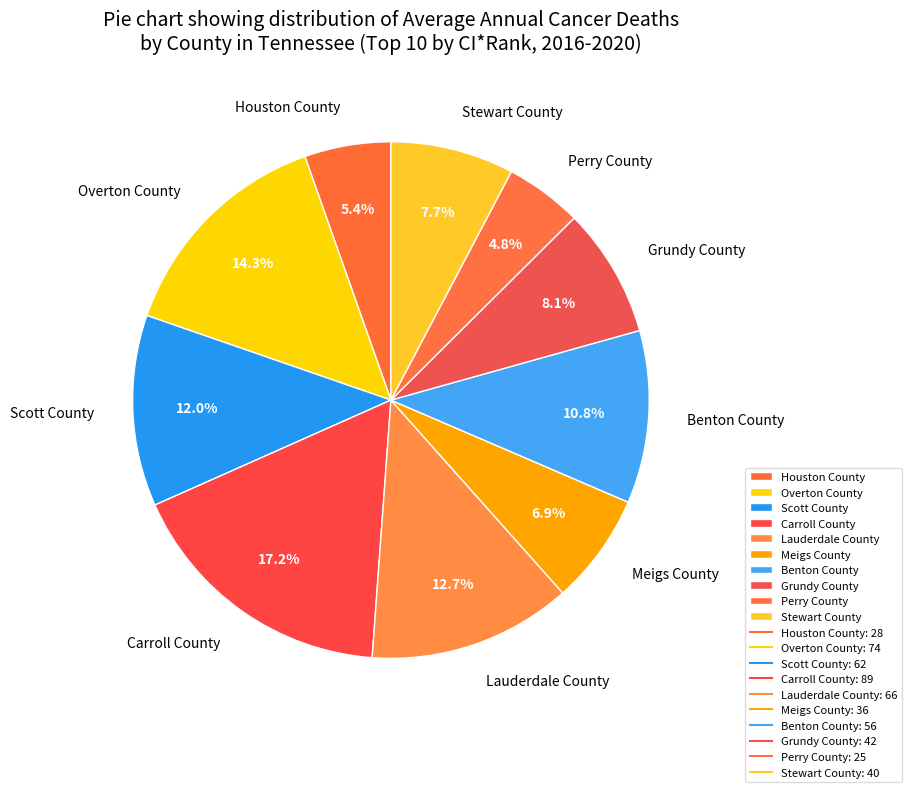

Is it true that Grundy County is 1% of the pie?

False